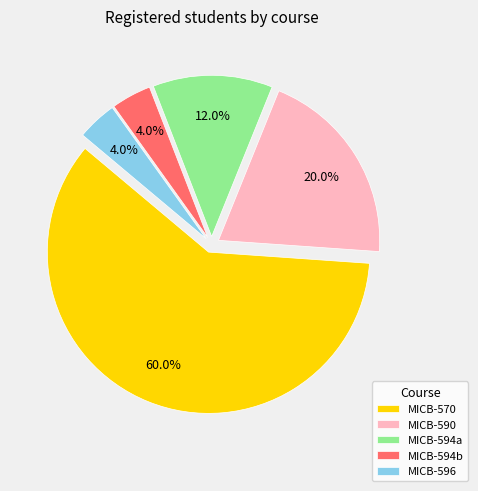

How many slices are in this pie chart?

5